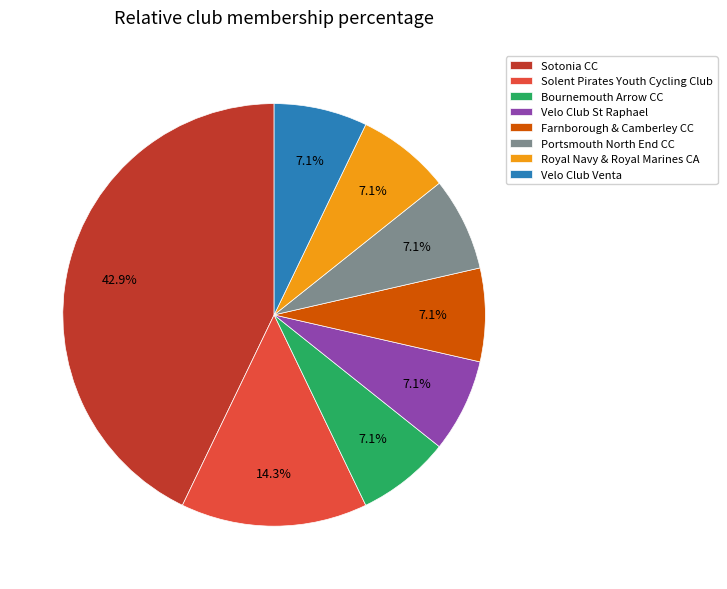

Is there any slice that represents more than half of the pie?

No